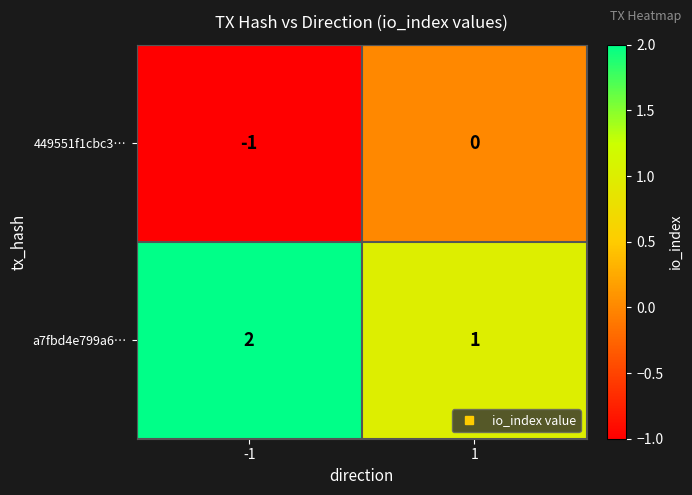

What is the sum of all a7fbd4e799a6… values?

3